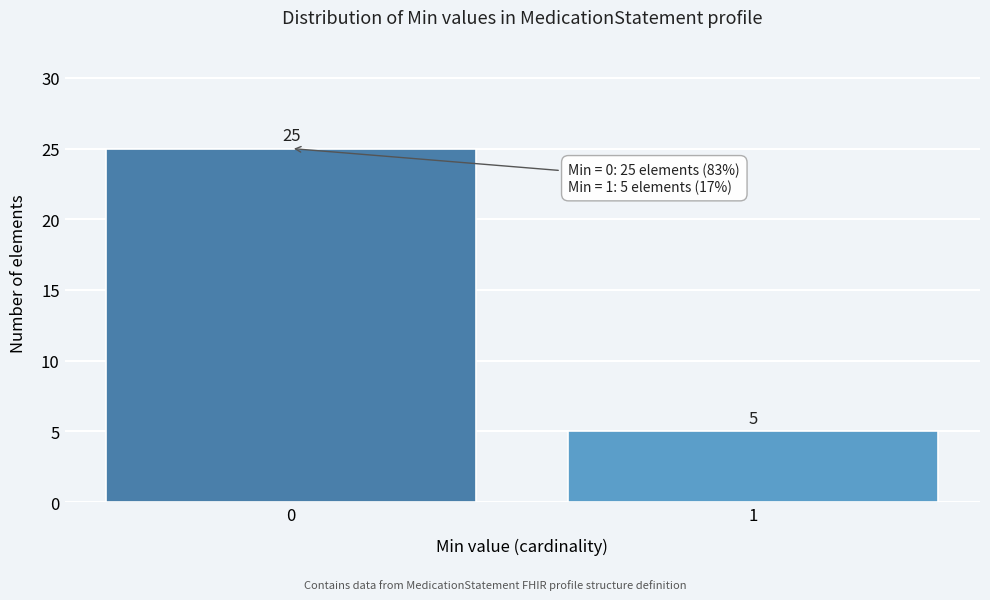

Reading left to right, what are all the values shown in this chart?

25	5